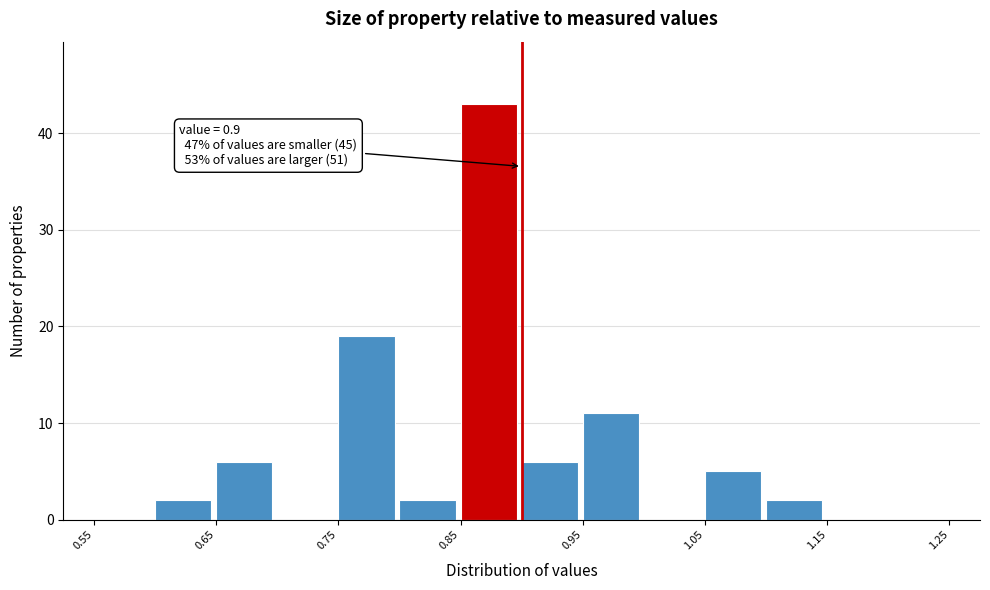

Over which range of the x-axis is the bar tallest?

0.85 to 0.90